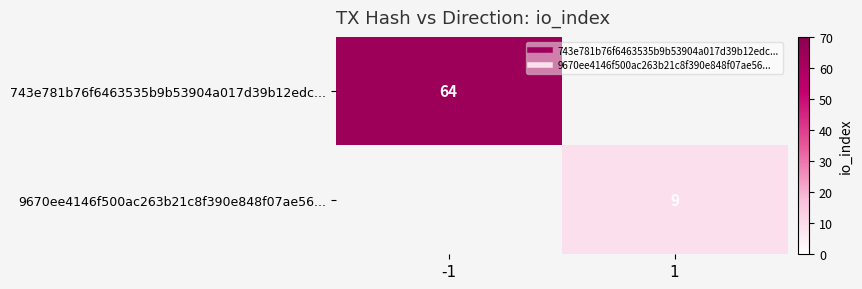

Is the value of 9670ee4146f500ac263b21c8f390e848f07ae56... at -1 greater than the value of 743e781b76f6463535b9b53904a017d39b12edc... at -1?

No